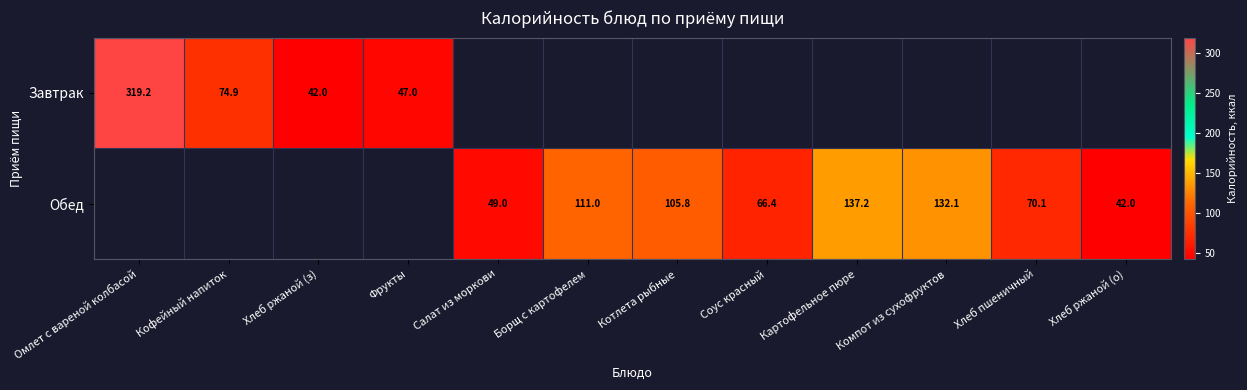

How many categories are shown in the chart?

12